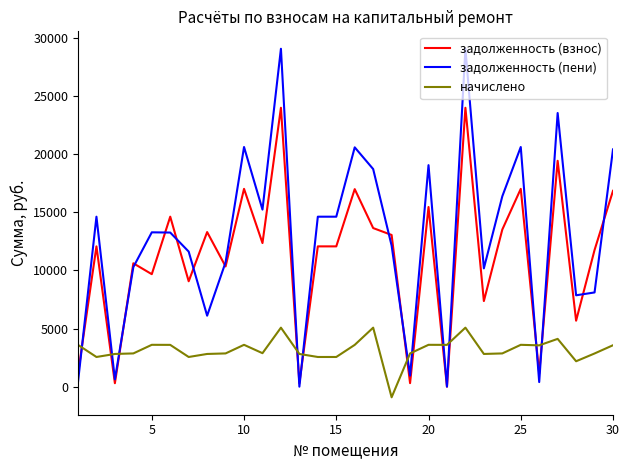

What is the average value of the начислено series?

3169.5